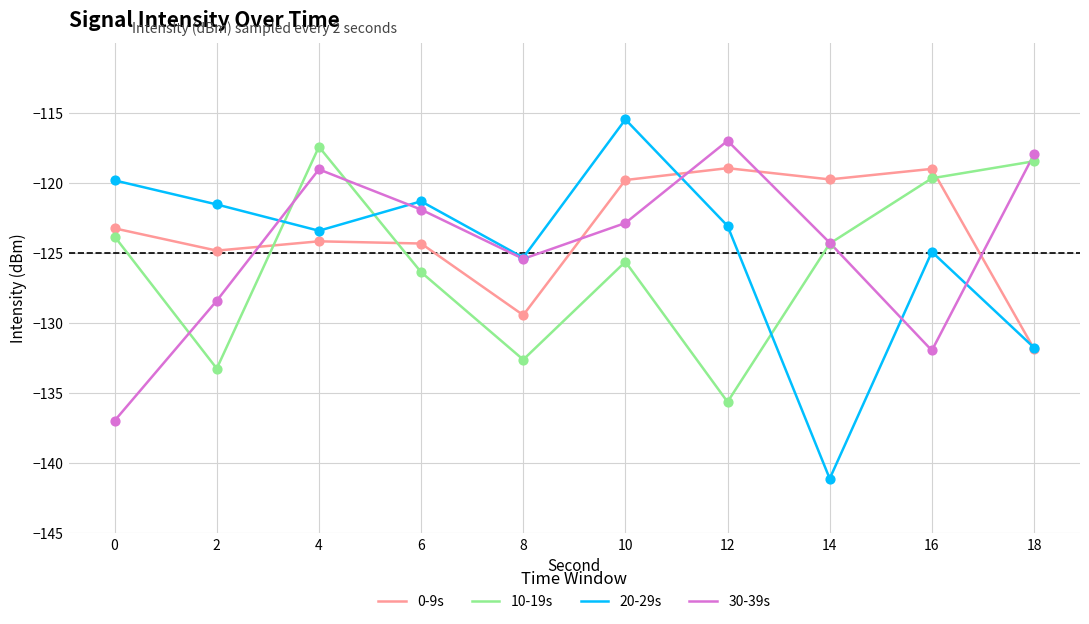

Which series has the largest range (max minus min)?

20-29s